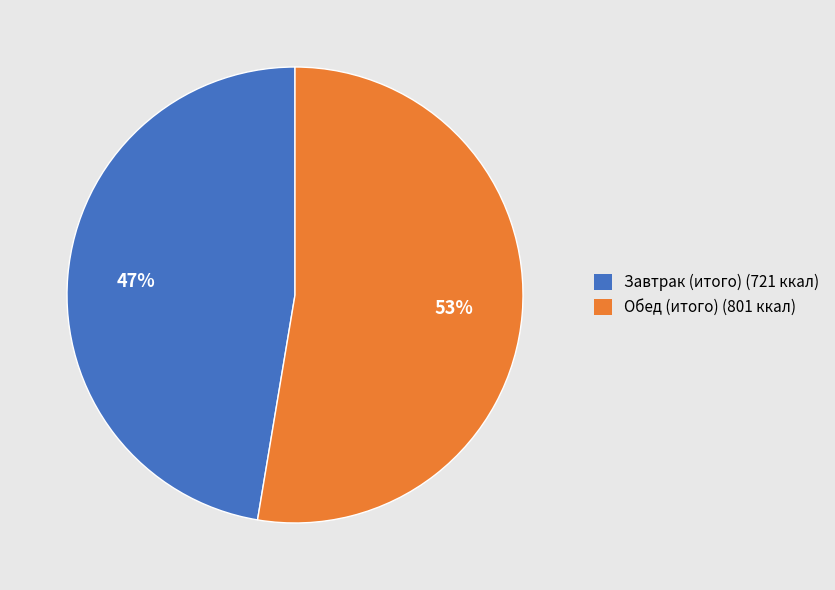

Is there any slice that represents more than half of the pie?

Yes